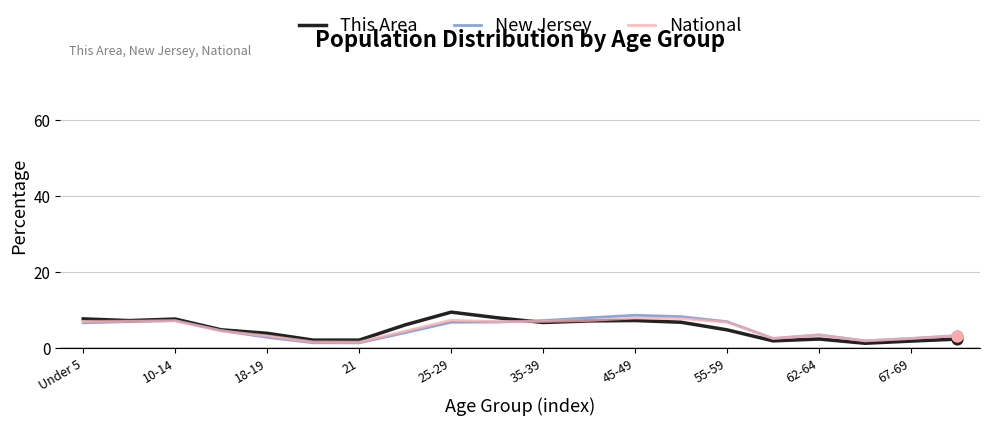

What are all the series names shown in the legend?

This Area, New Jersey, National